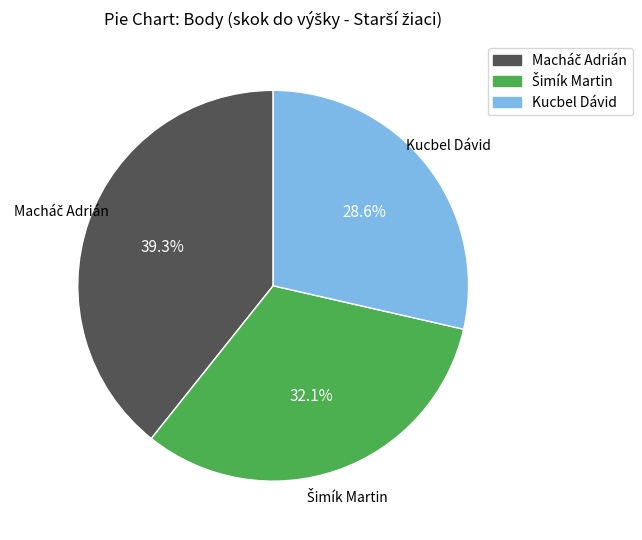

Does any single category account for the majority?

No